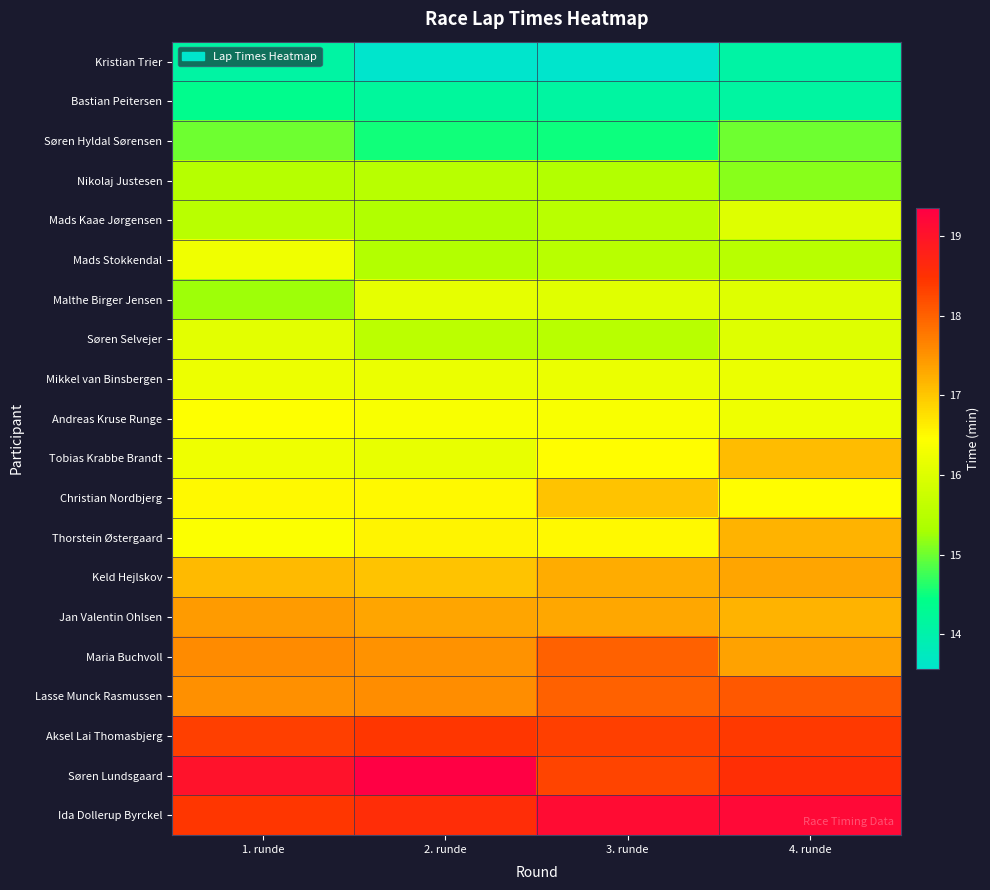

What is the total value across all series at 2. runde?

327.9